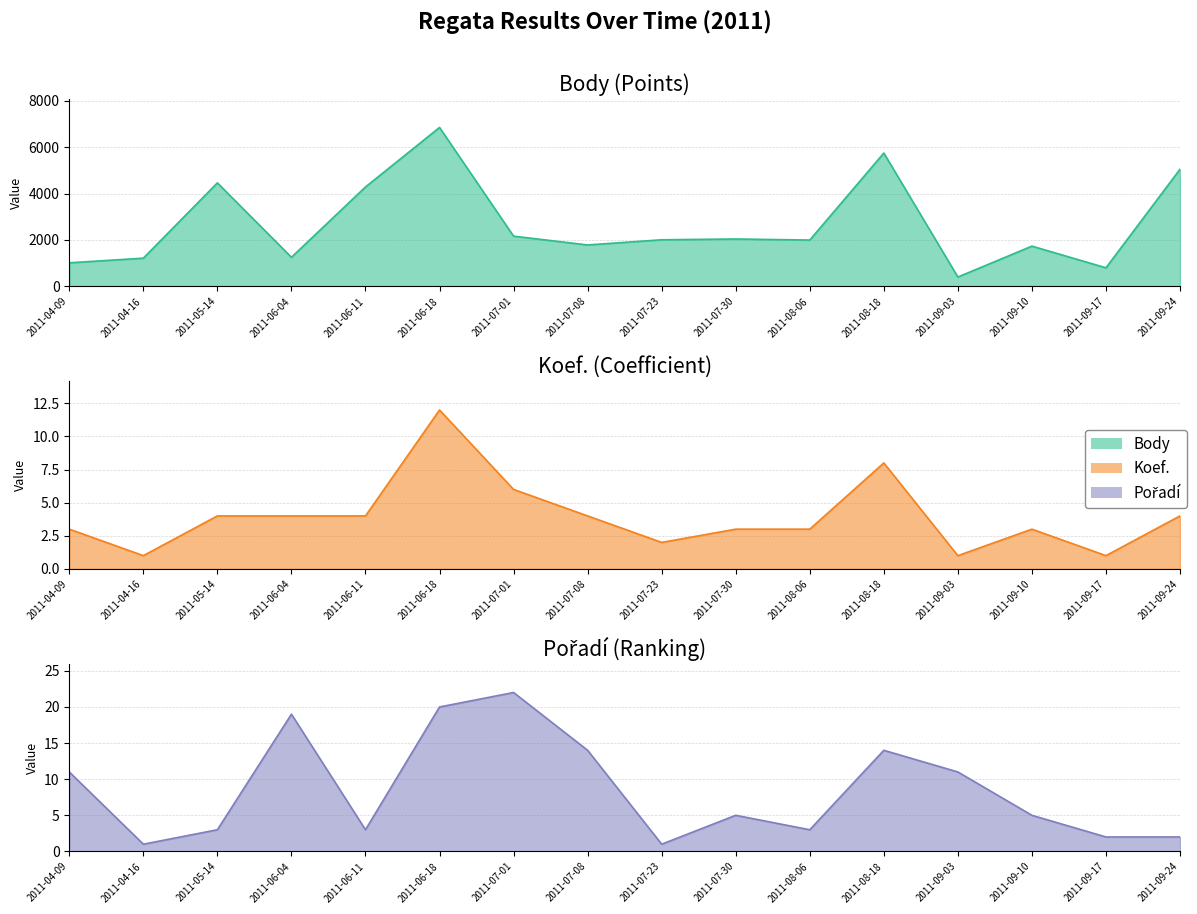

At which label does Body reach its minimum?

2011-09-03